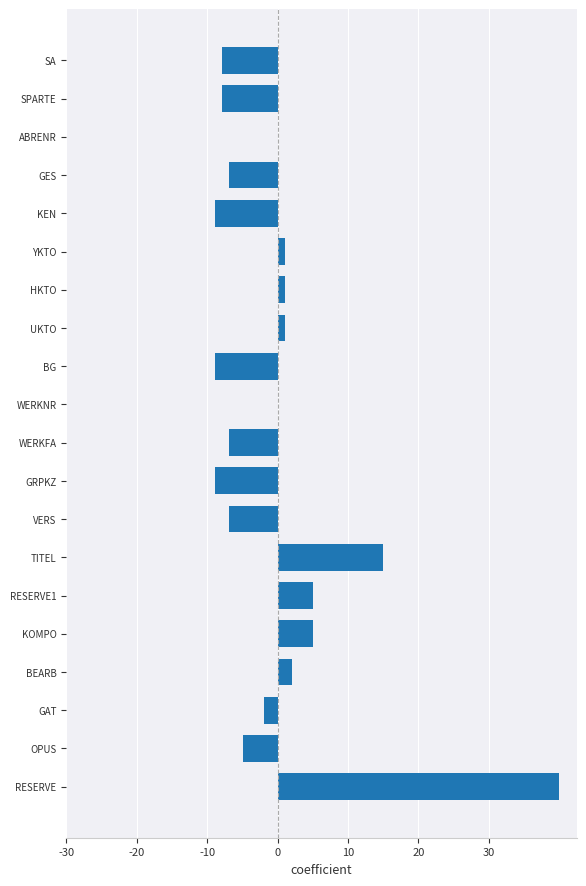

What is the sum of the values at OPUS and GAT?

-6.9